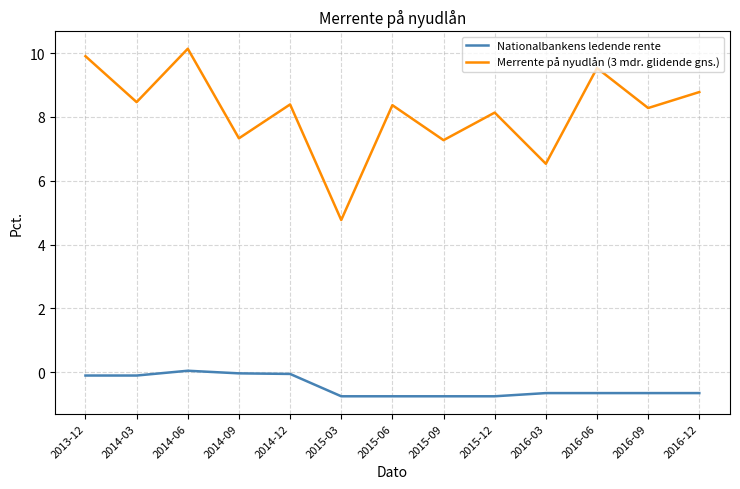

The Nationalbankens ledende rente series shows -1.1 at 2016-03. True or false?

False